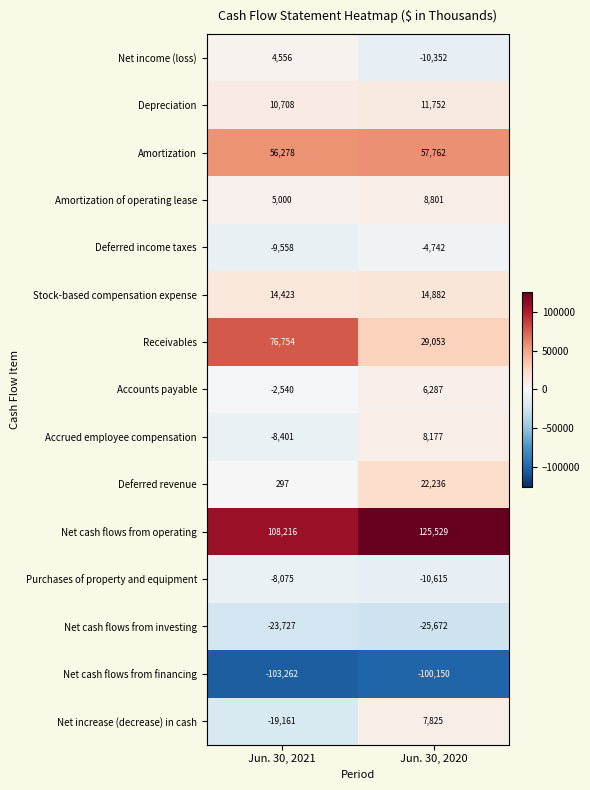

At which category does the chart reach its peak across all series?

Jun. 30, 2020